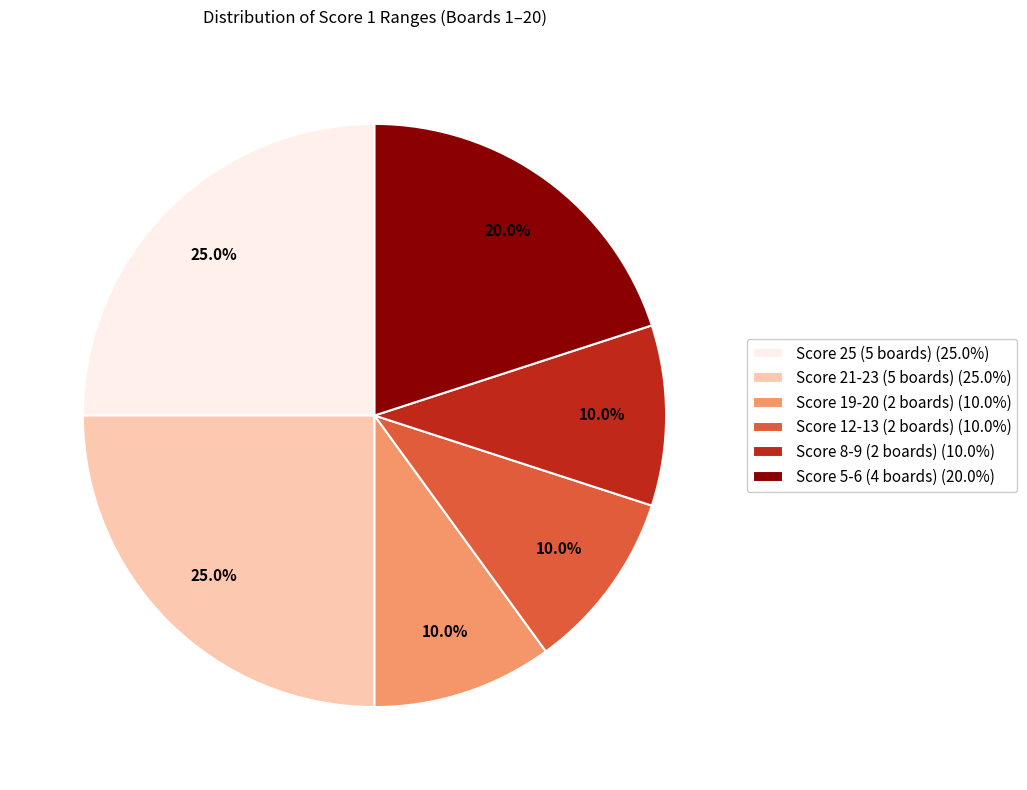

How many segments does this pie chart have?

6